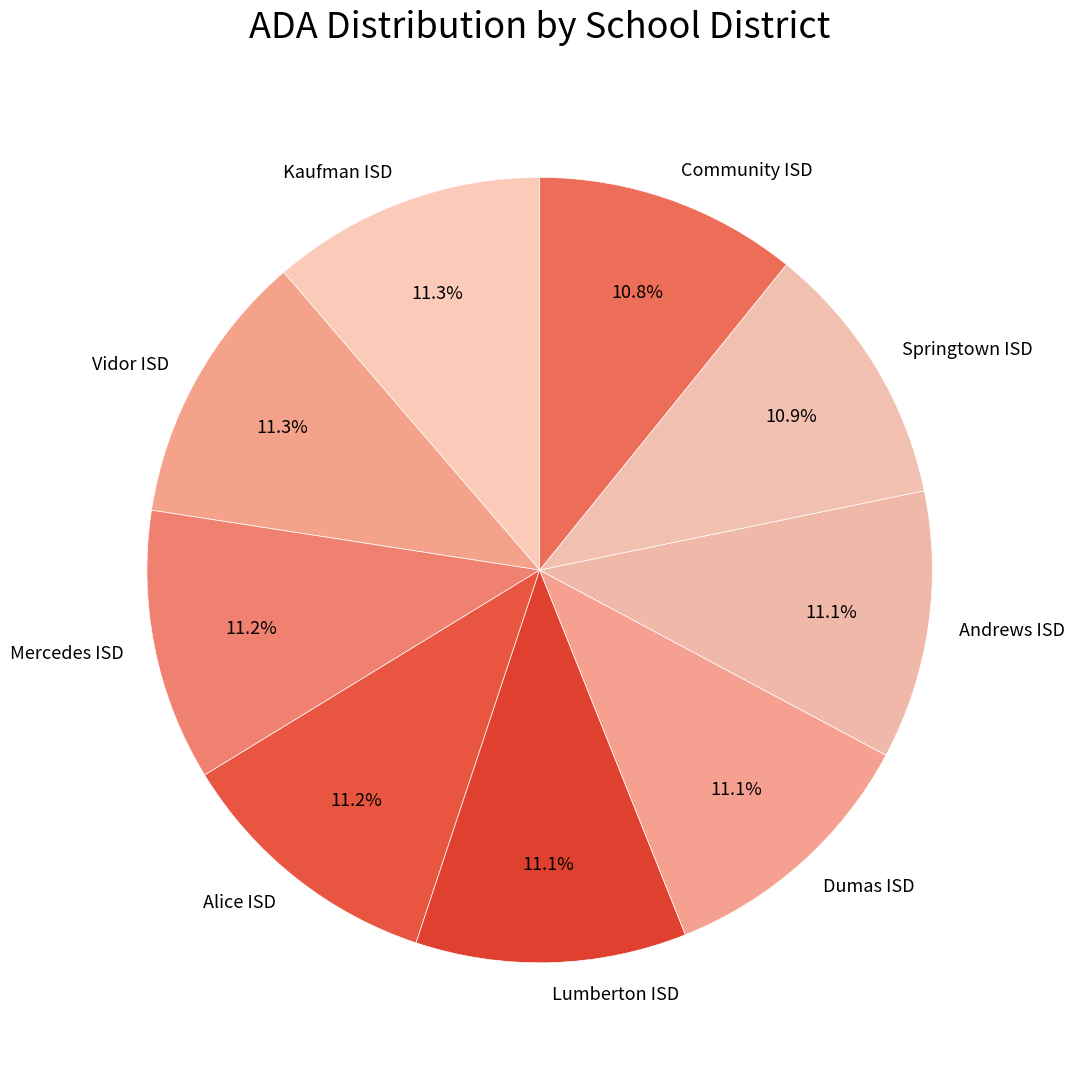

Combined, what portion of the pie is Dumas ISD and Mercedes ISD?

22.3%